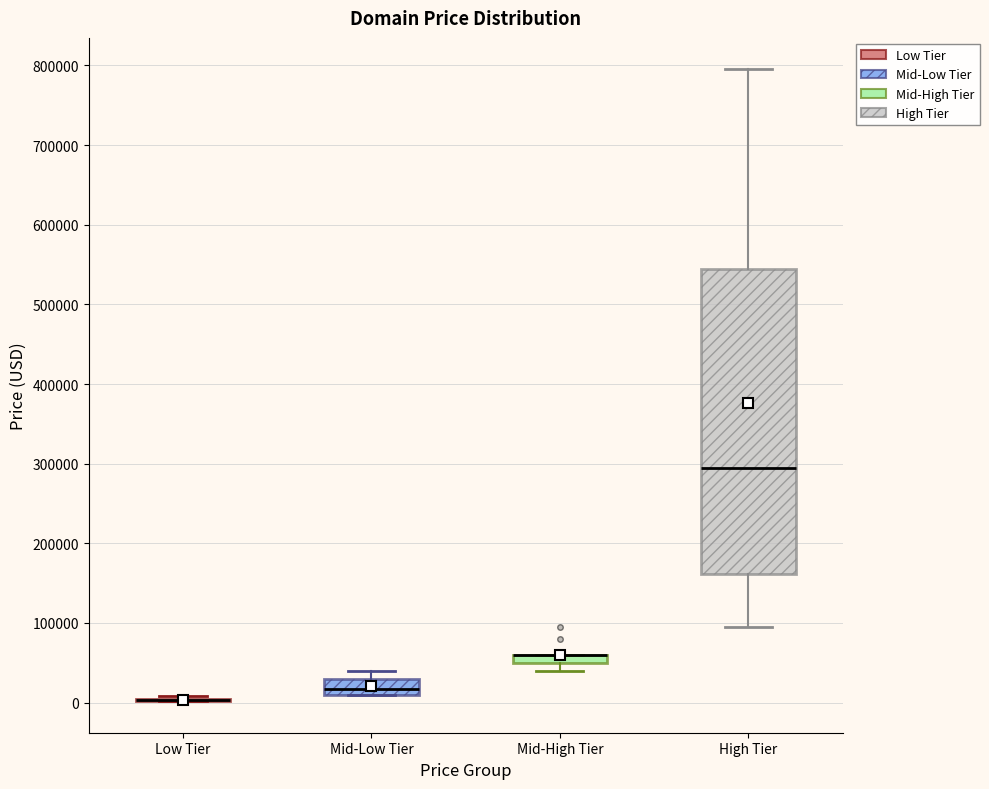

Where does the lower whisker of the box for High Tier end on the y-axis? The values are not printed on the chart, so give them approximately, as read against the axis.

90000